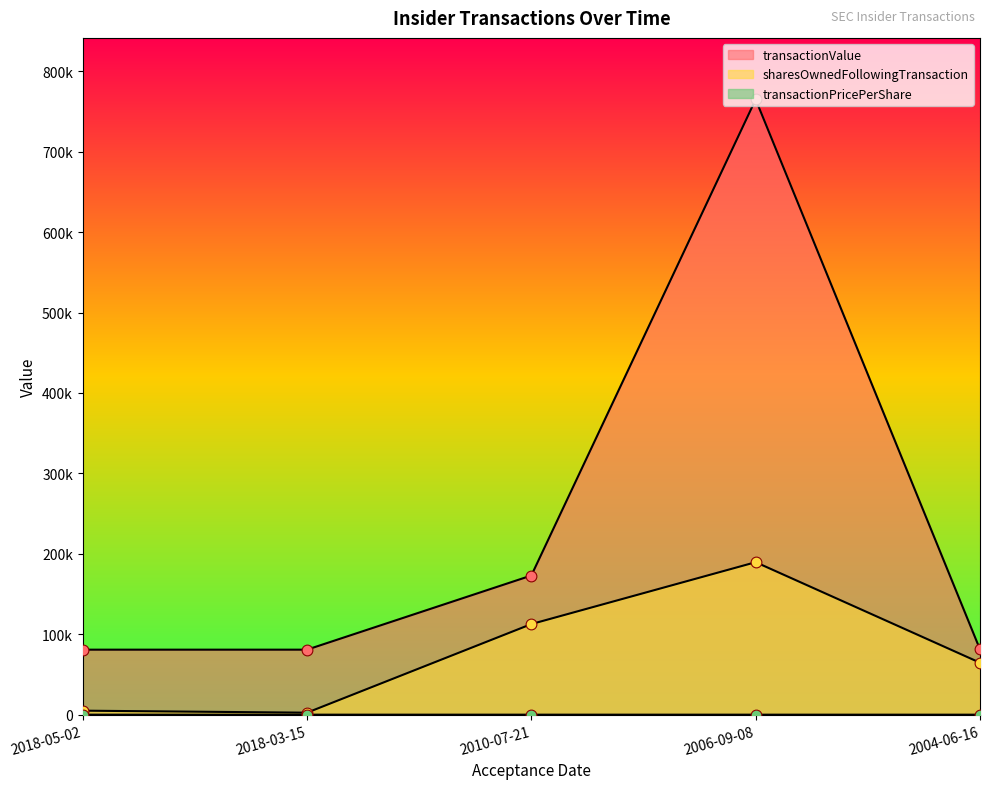

At how many categories does at least one series exceed 339139?

1